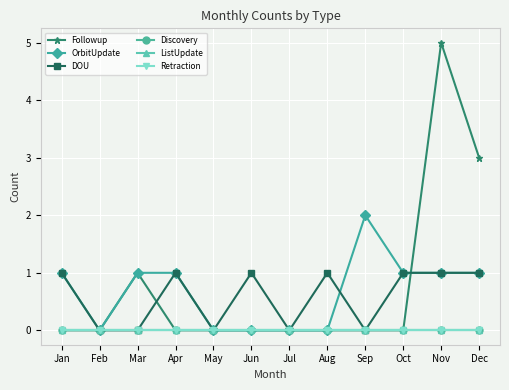

True or false: Retraction and DOU intersect in this chart.

False